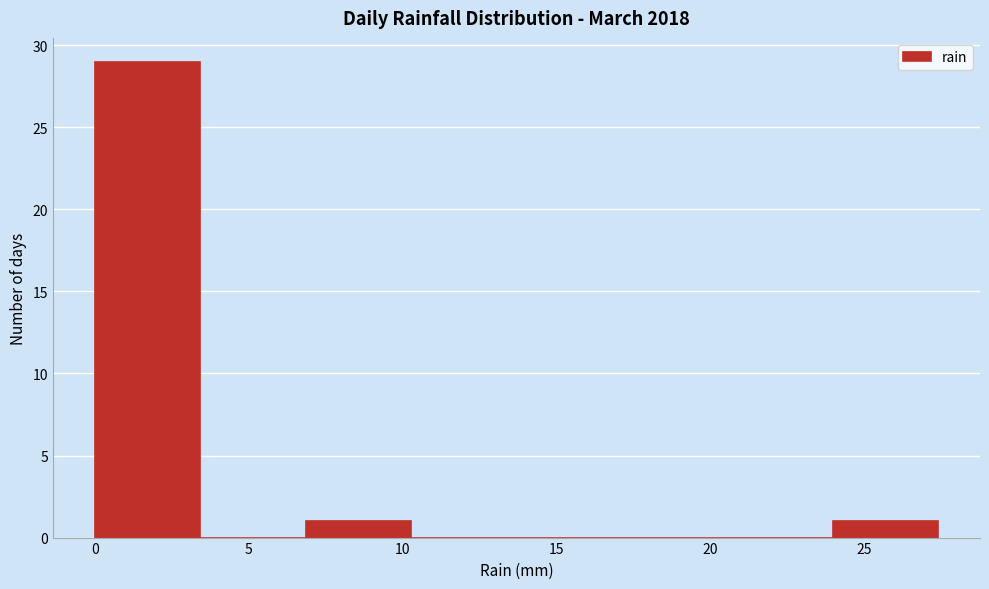

Over which range of the x-axis is the bar tallest?

0.0 to 3.5